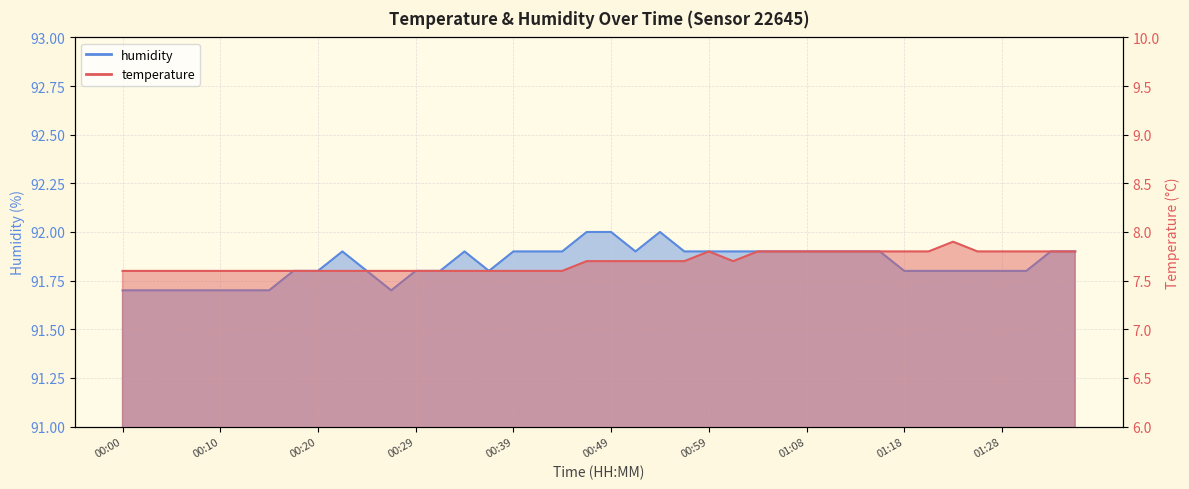

What is the value of the humidity point at the 28th from the left?

91.9